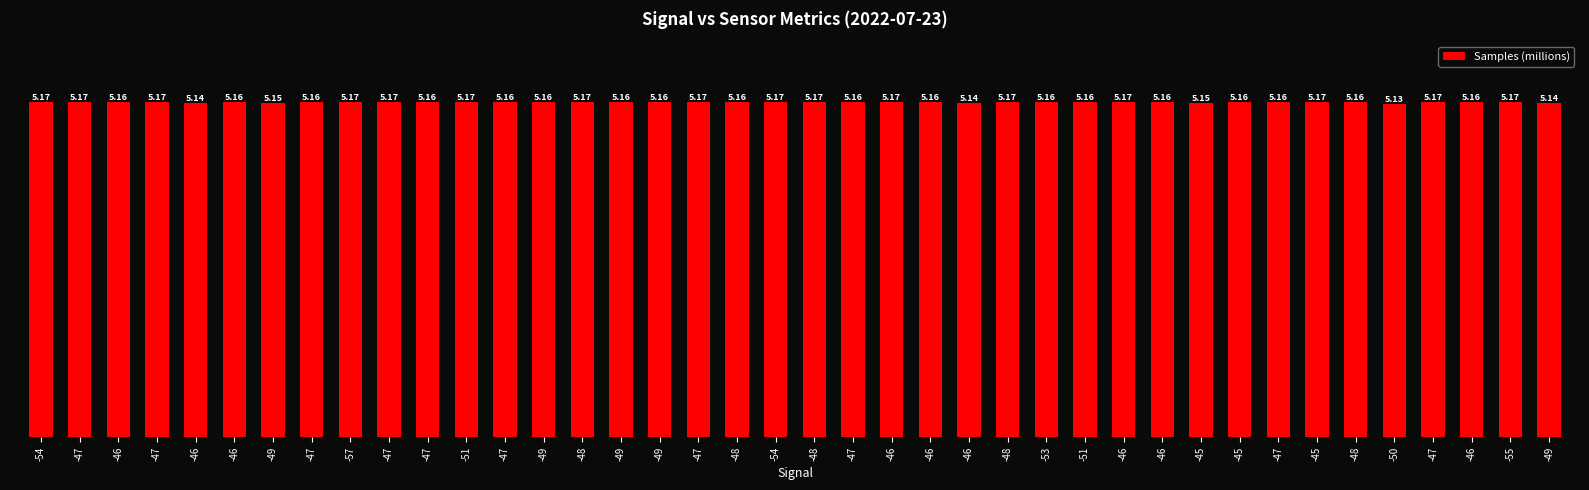

The value at -47 is 5.2. True or false?

True